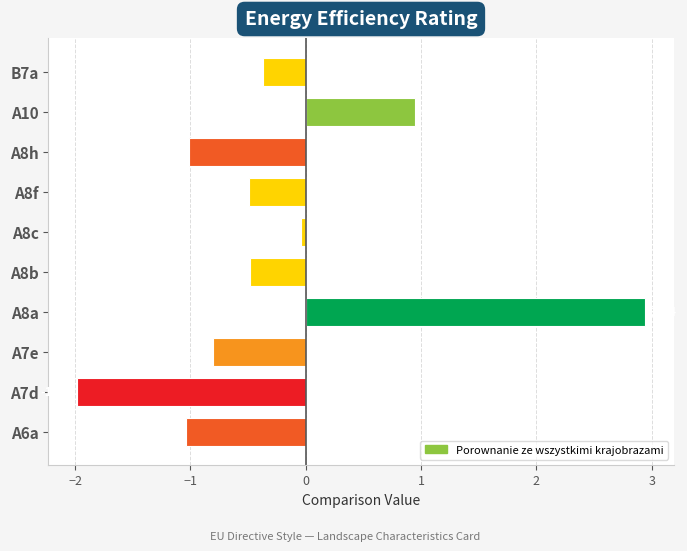

What is the difference between the values at A8a and A8c?

3.0